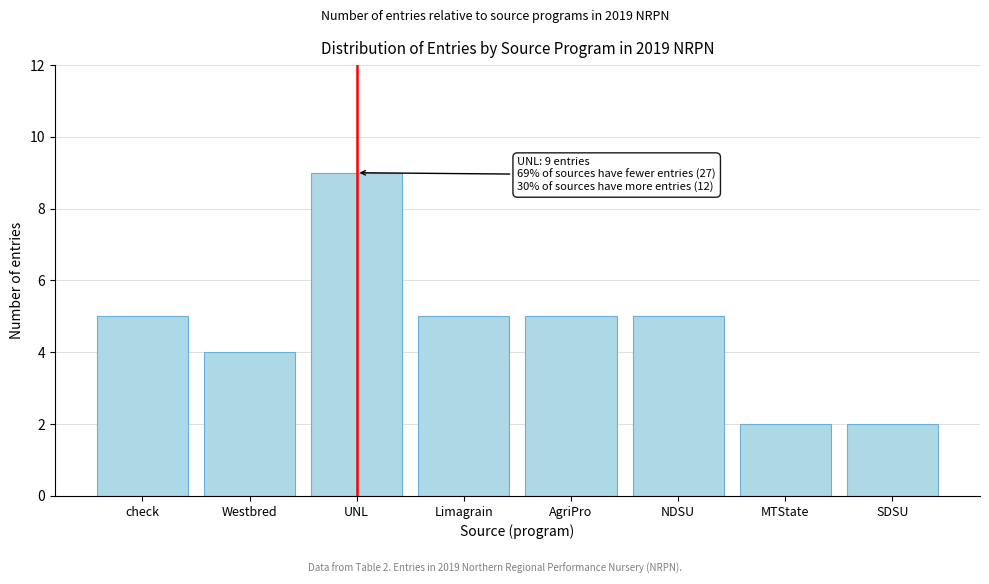

Reading left to right, extract all data points from this chart.

5	4	9	5	5	5	2	2